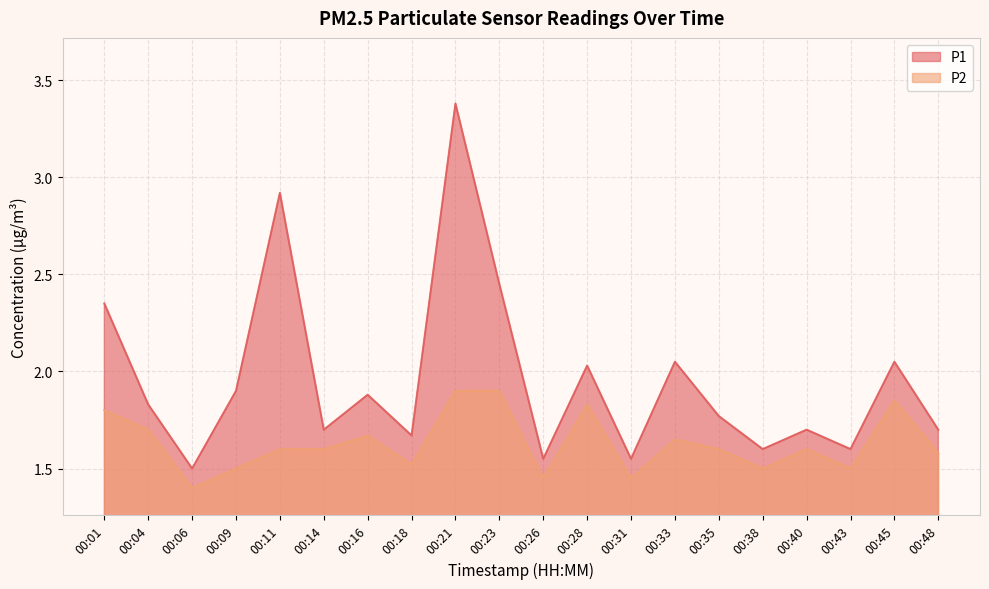

True or false: P2 and P1 cross at least once.

False